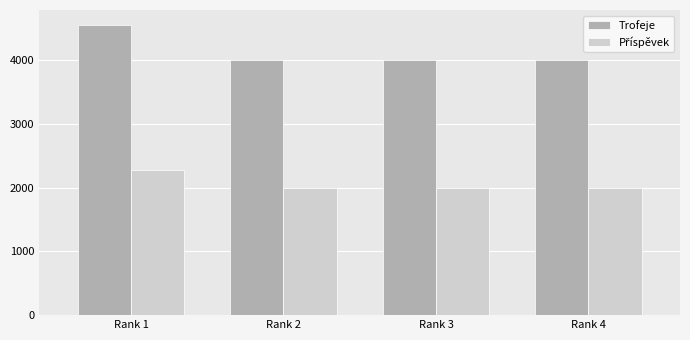

Which category has the highest value in the Trofeje series?

Rank 1